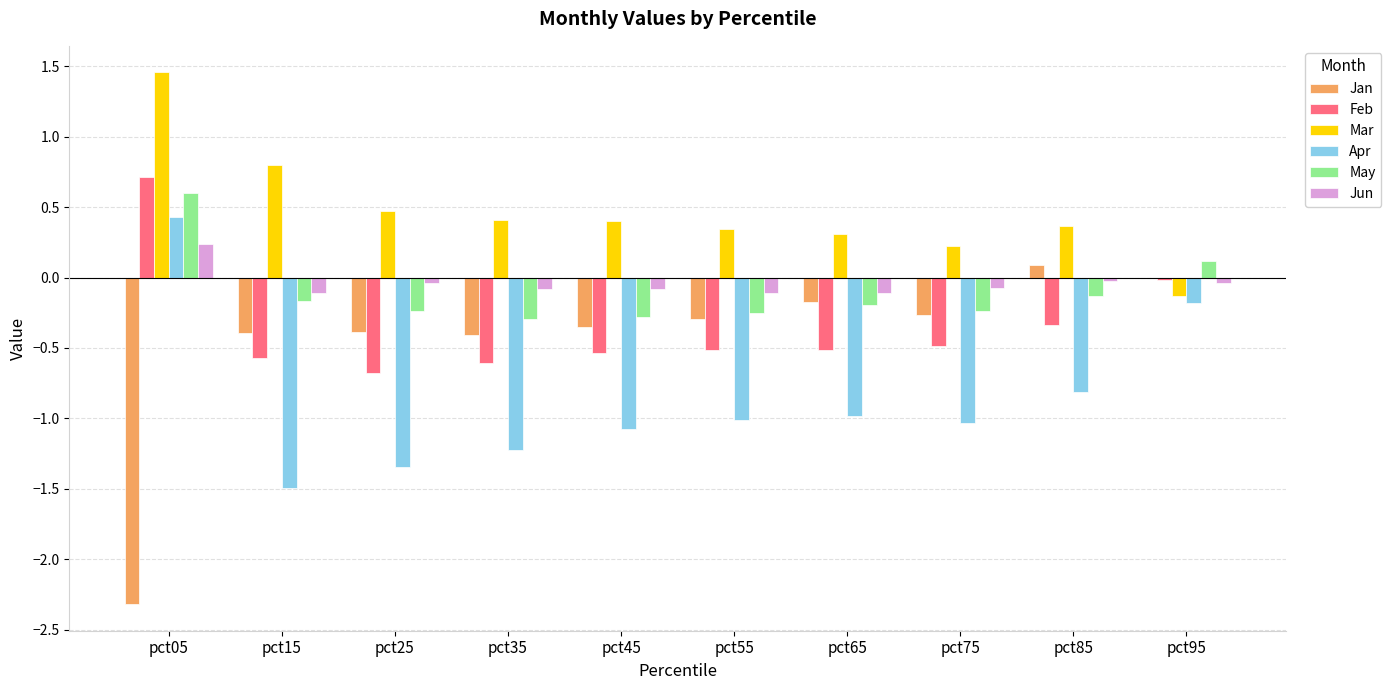

At which category is the sum across all series the highest?

pct05